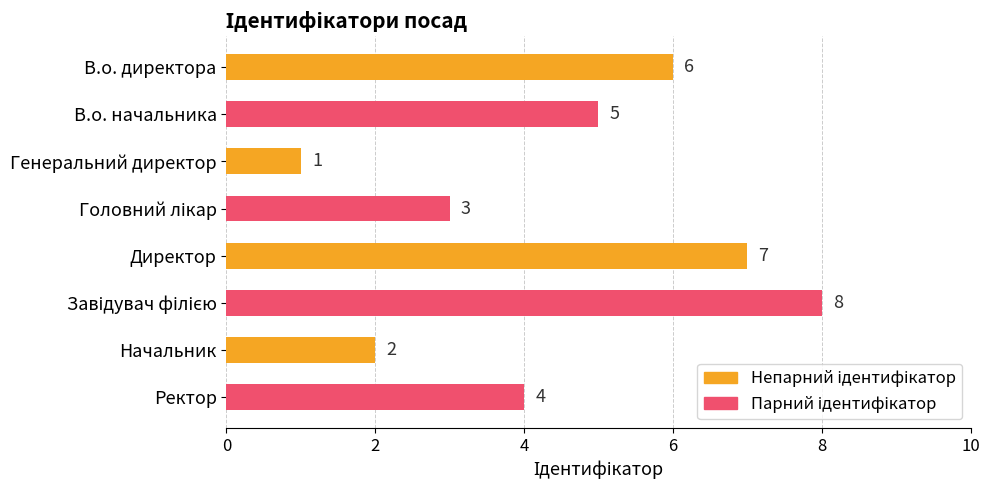

Is it true that the value at Директор is 7?

True